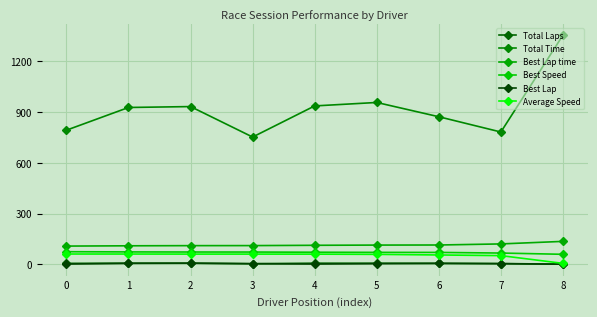

The Best Speed series shows 71.8 at 4. True or false?

True